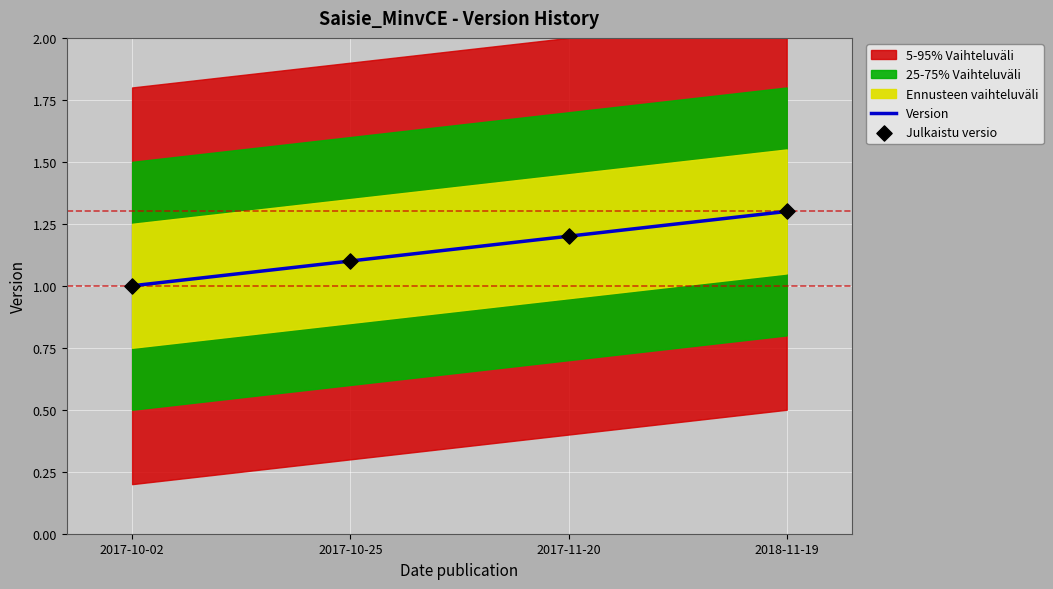

Rank the categories by Version value from lowest to highest.

2017-10-02, 2017-10-25, 2017-11-20, 2018-11-19